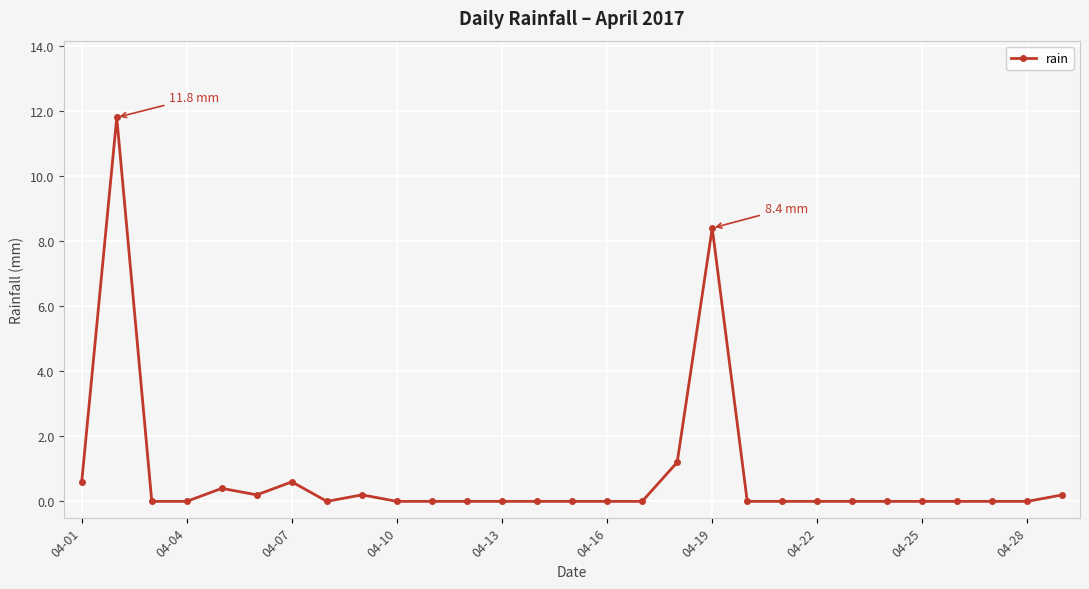

What is the greatest value displayed?

11.8